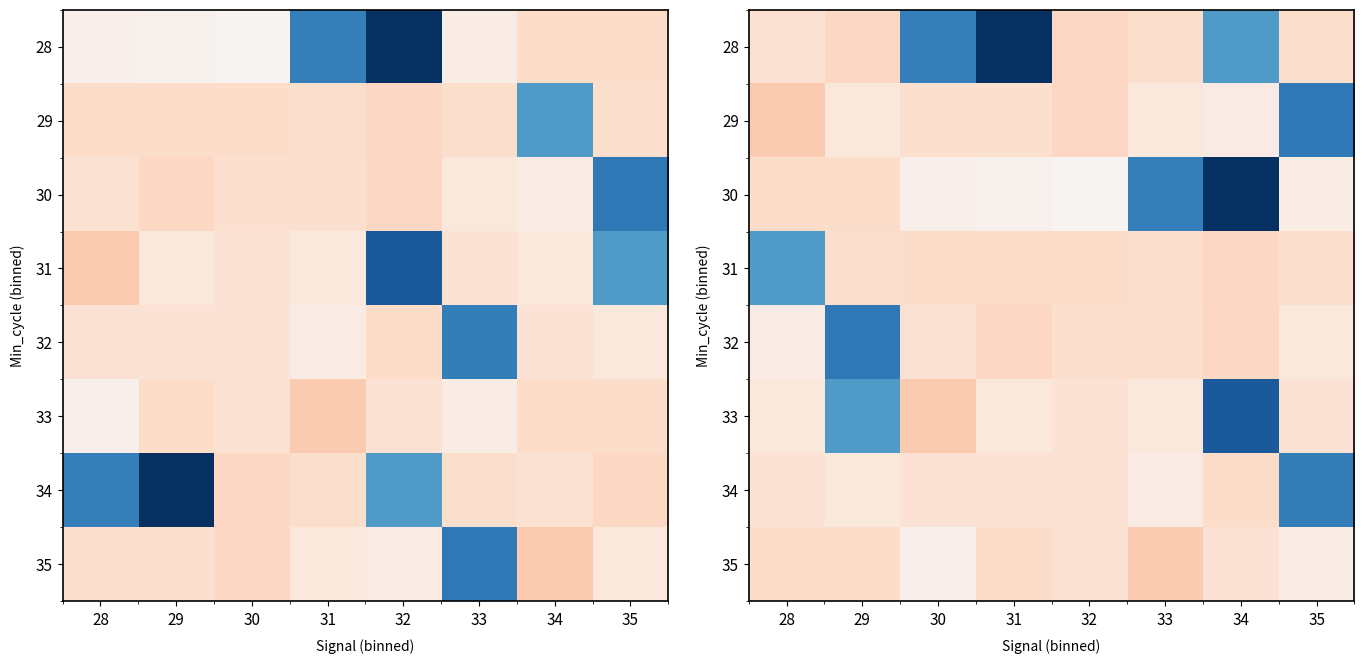

List the series in order of their peak value, highest first.

29, 33, 35, 32, 28, 31, 30, 34